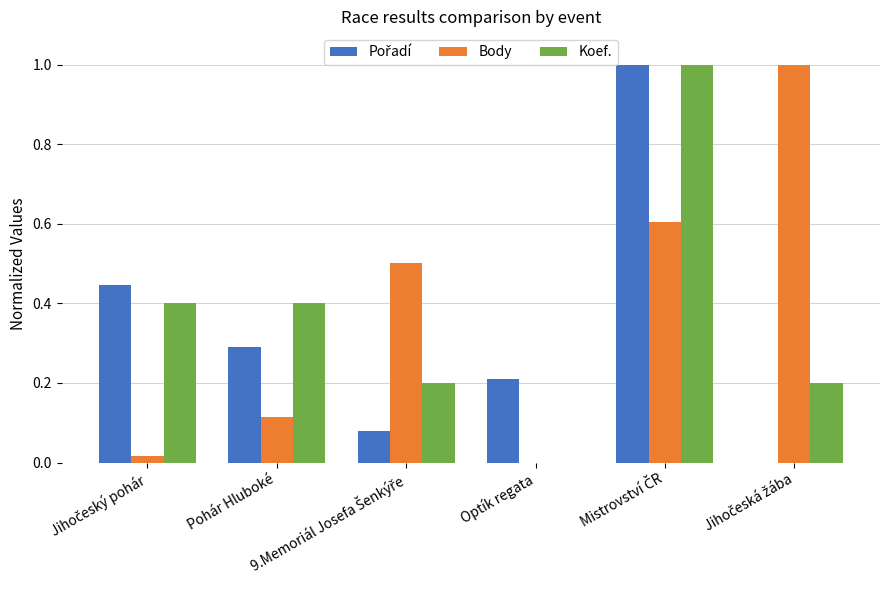

What is the sum of all Koef. values?

2.2